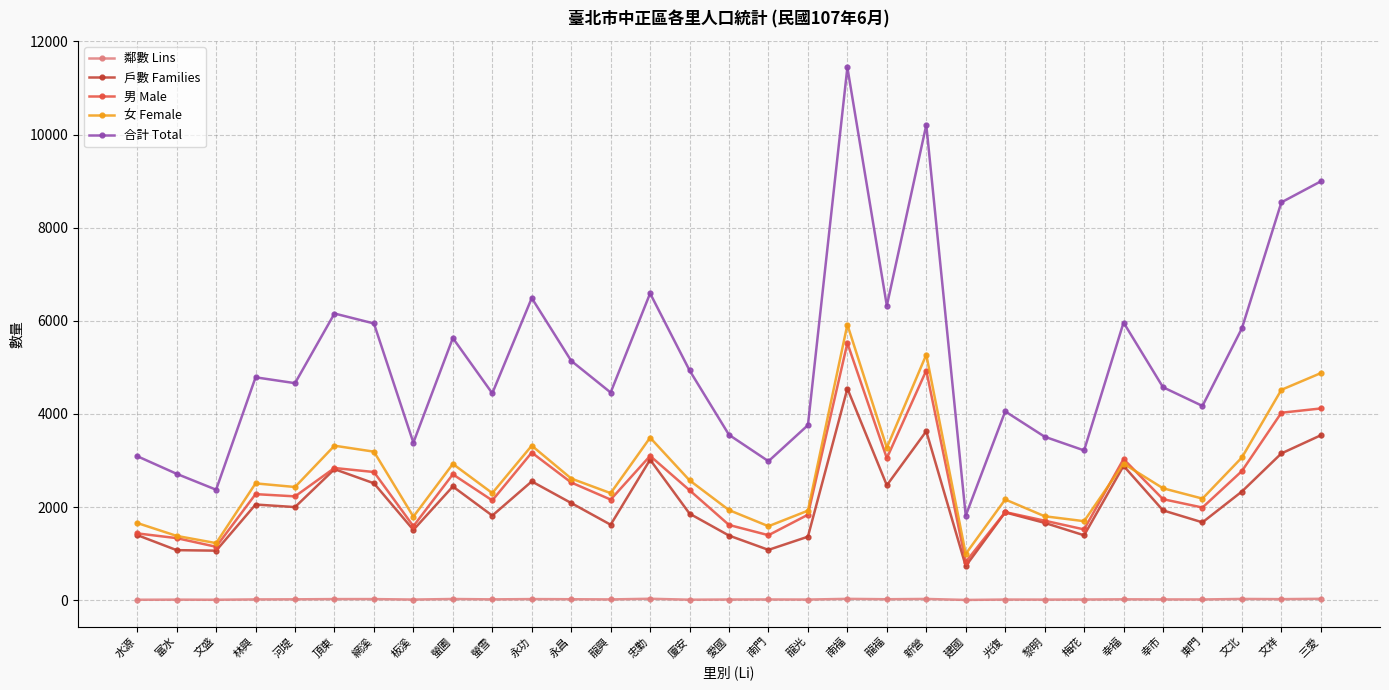

True or false: 女 Female has a value of 1697 at 梅花.

True